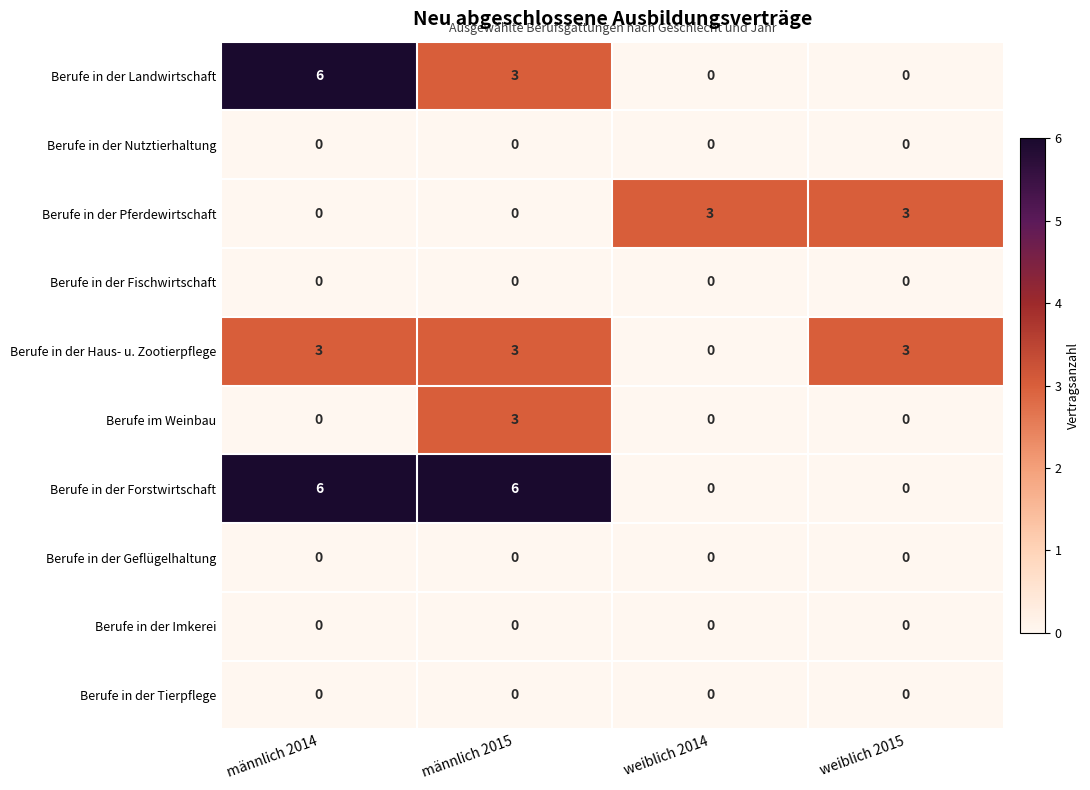

The value of Berufe in der Pferdewirtschaft at weiblich 2015 is 3. True or false?

True